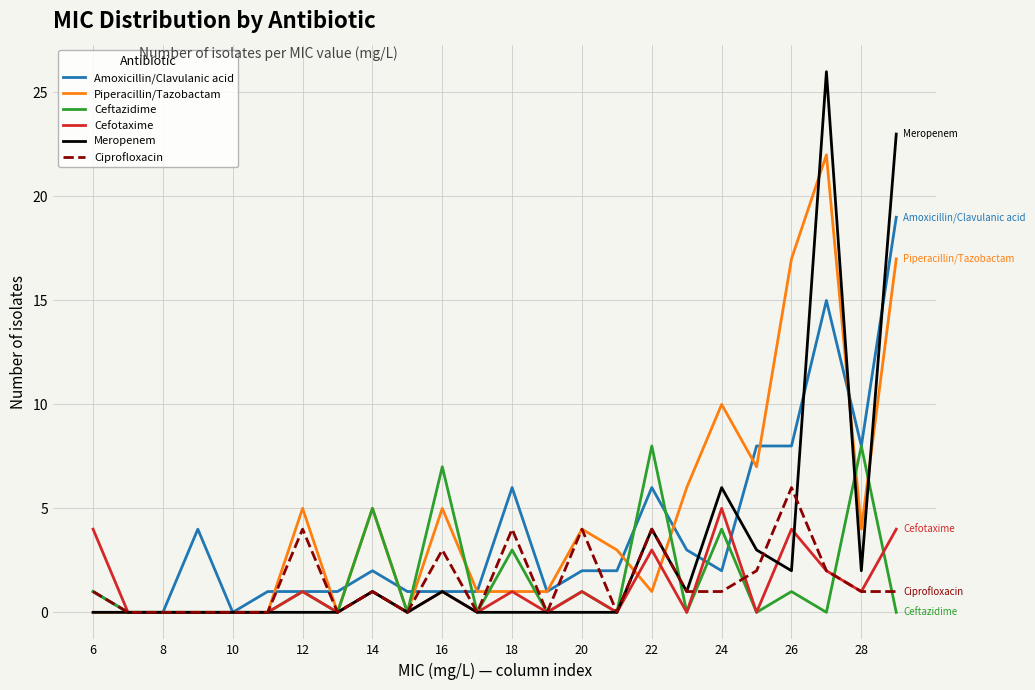

At how many categories does at least one series exceed 18?

2